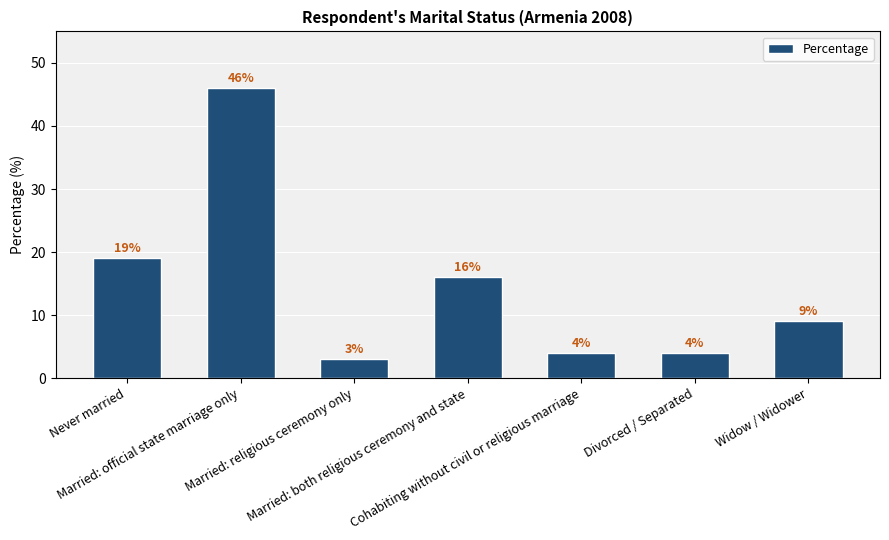

What is the smallest value displayed?

3